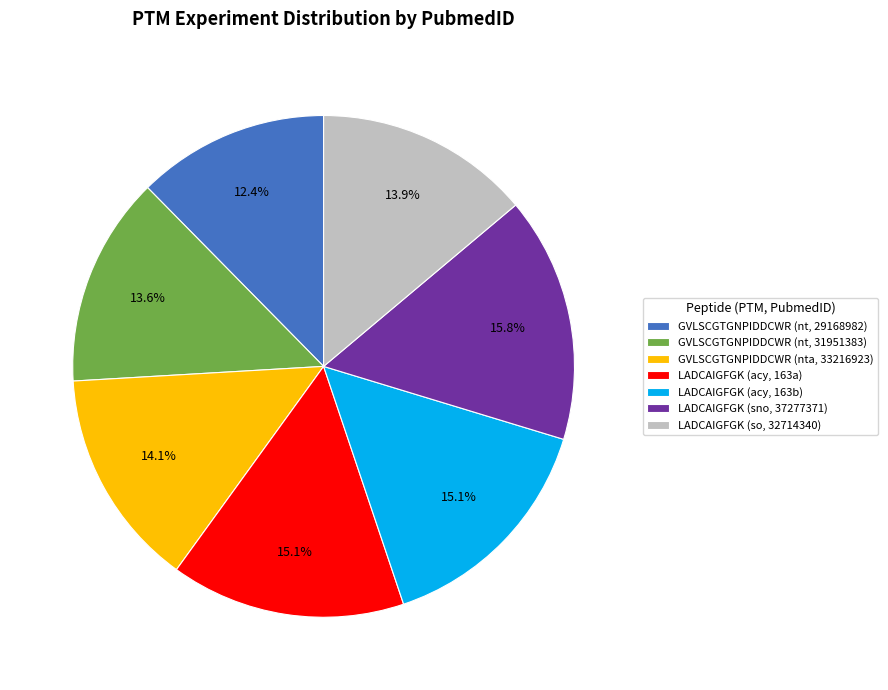

Is there any slice that represents more than half of the pie?

No